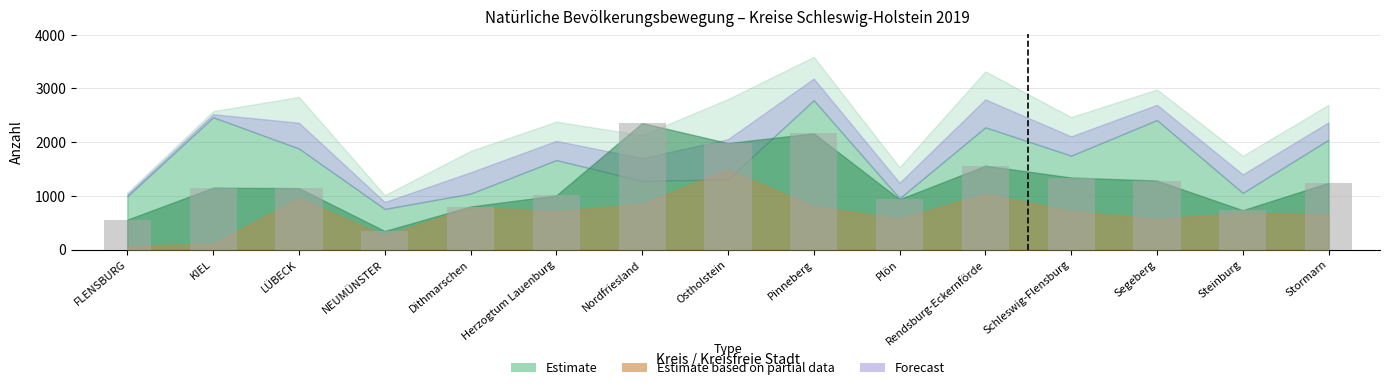

What is the difference between the second highest and second lowest values?

1608